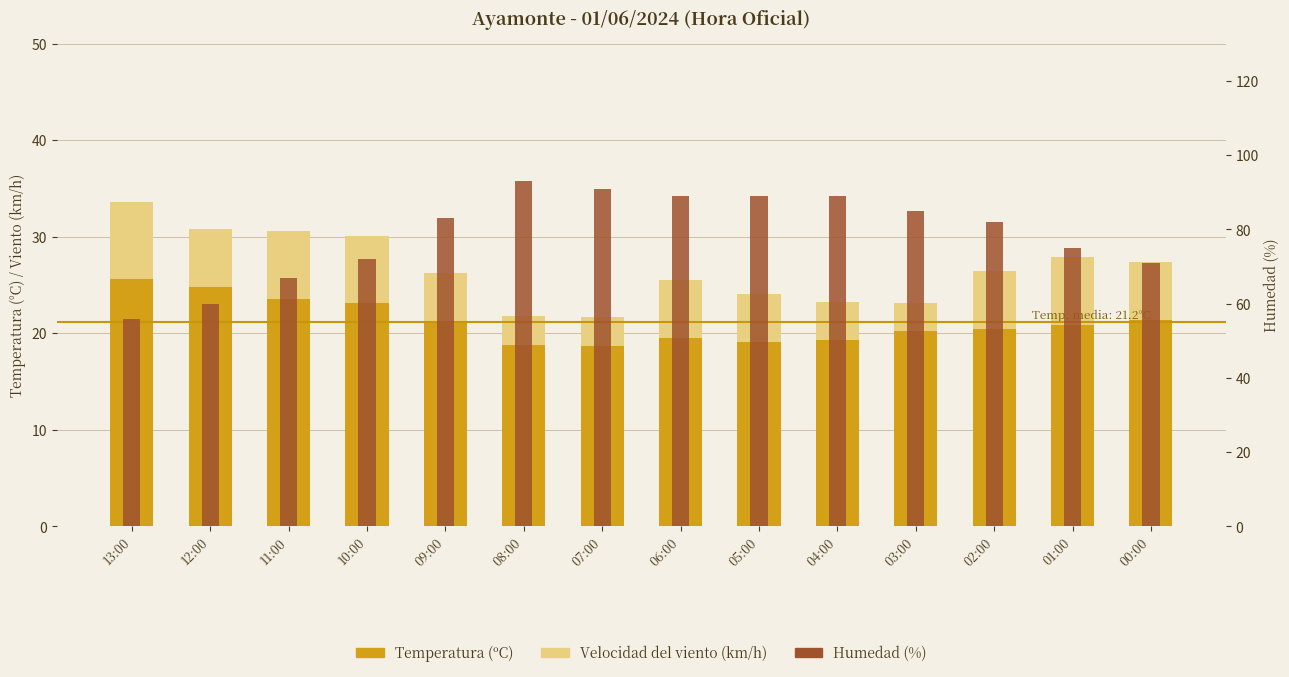

What position from the left is 09:00?

5